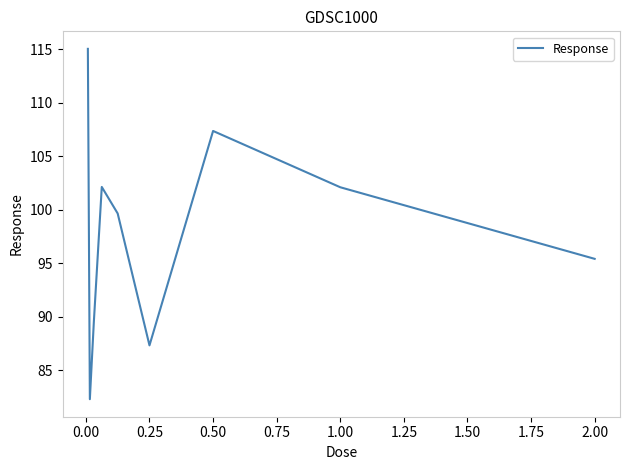

How many interior local valleys (lower than both neighbors) does the data have?

2